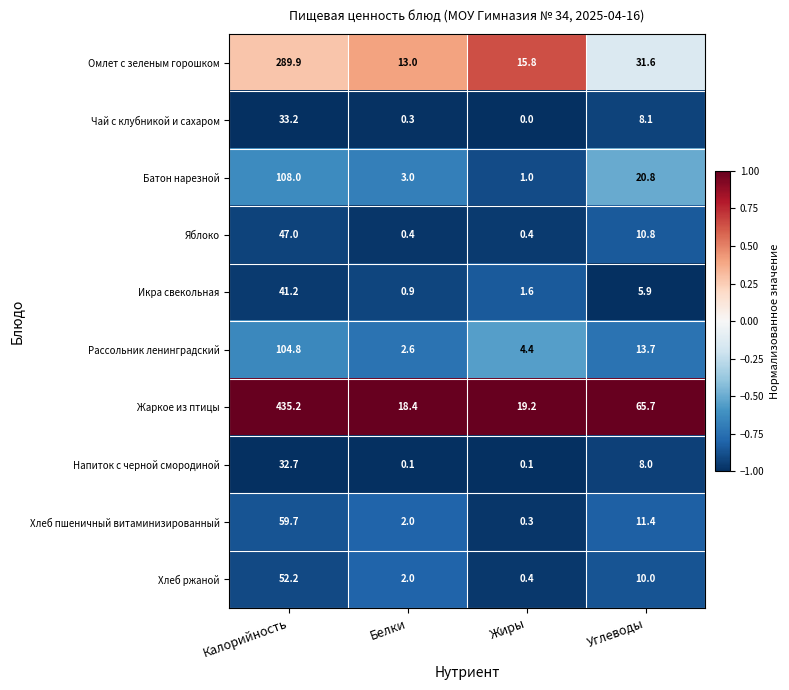

Which series changed the most between Белки and Углеводы?

Жаркое из птицы